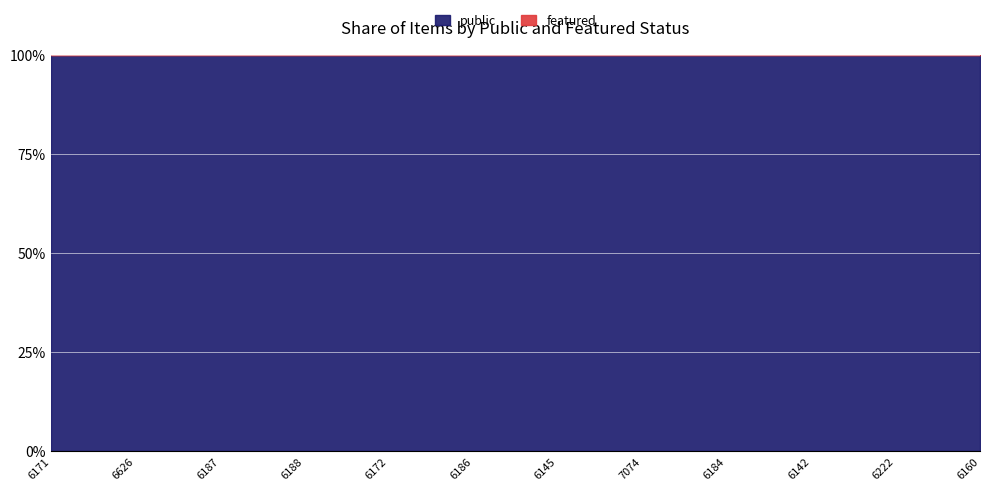

True or false: public has more than 1 points higher than both neighbors.

False